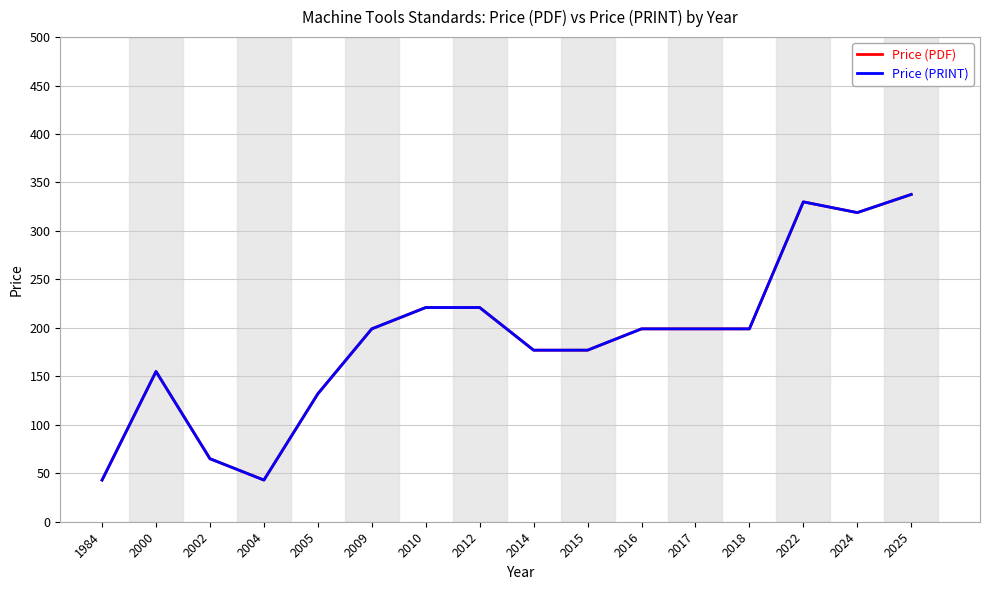

Is this an area chart (filled region under the line)?

No